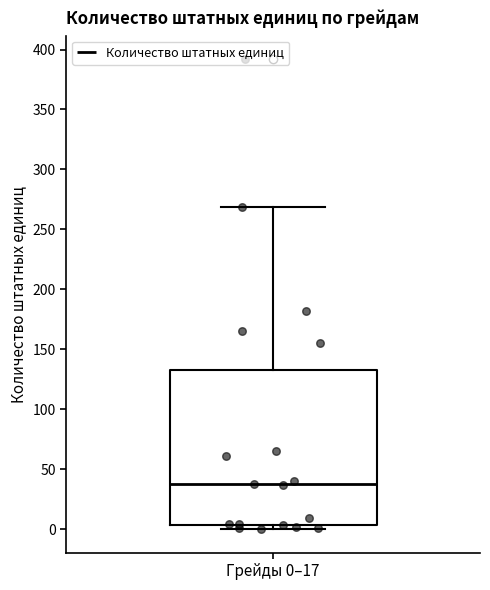

Transcribe this box plot: give where the median line is, the range the box spans, and where the two whiskers end, as read against the y-axis. The values are not printed on the chart, so give them approximately, as read against the axis.

median 40, box 5 to 135, whiskers 0 to 270